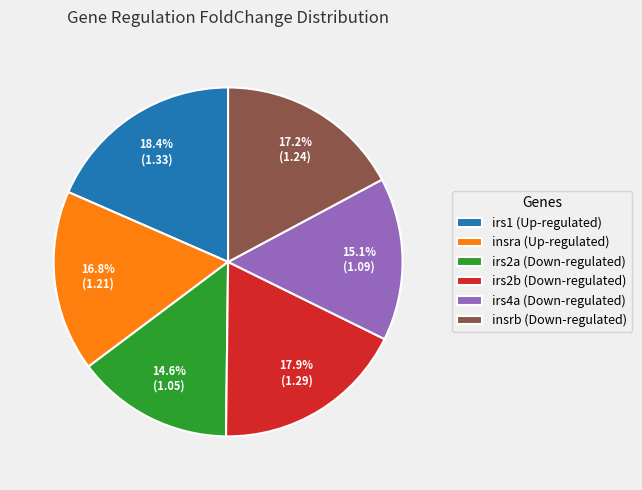

Combined, what portion of the pie is irs2a (Down-regulated) and insrb (Down-regulated)?

31.8%